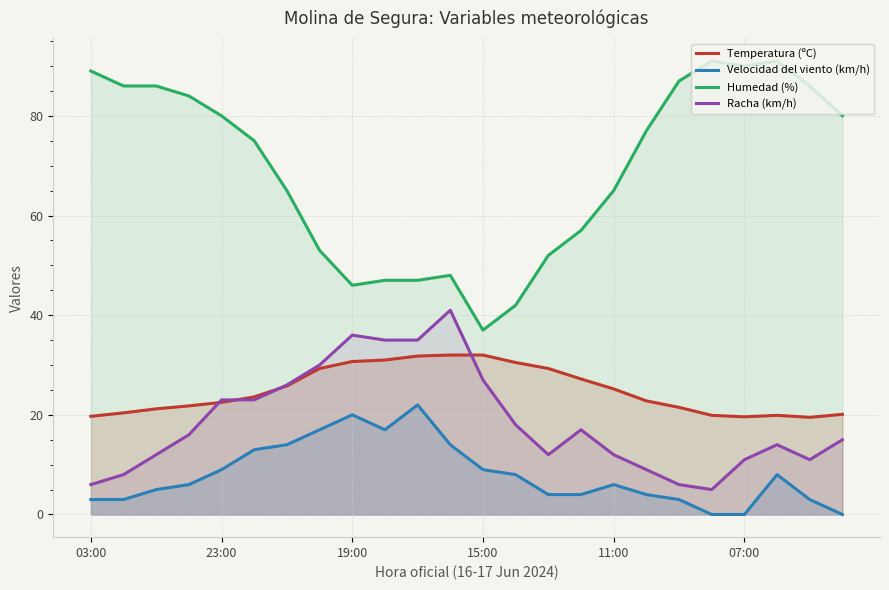

Which series has the widest spread of values?

Humedad (%)